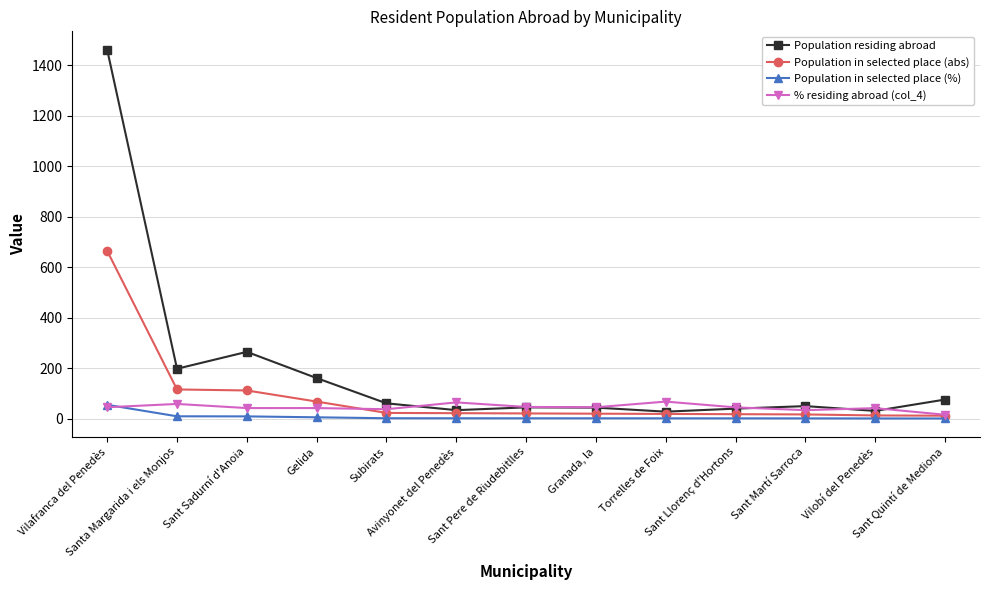

What is the value of the % residing abroad (col_4) point at the 3rd from the left?

42.3